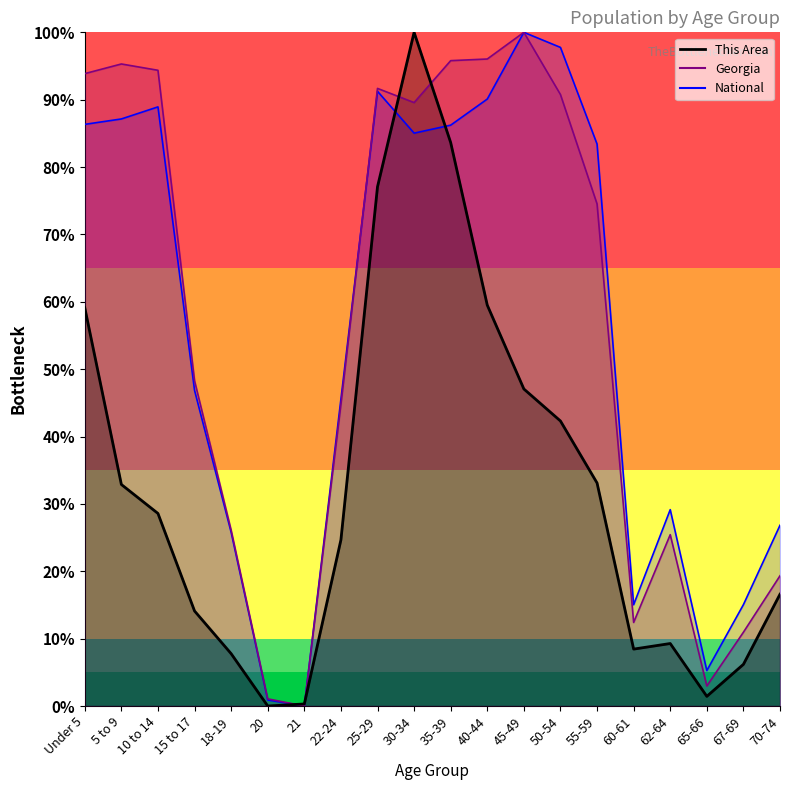

Reading right to left, what are all the values shown in this chart?

This Area: 16.6	6.2	1.4	9.3	8.4	33.1	42.3	47.1	59.5	83.6	100.0	77.1	24.7	0.3	0.0	7.8	14.1	28.6	32.9	59.1
Georgia: 19.3	11.0	3.0	25.4	12.4	74.5	90.8	100.0	96.0	95.8	89.6	91.7	44.8	0.0	1.1	26.1	48.3	94.4	95.3	93.9
National: 26.8	15.0	5.3	29.1	15.0	83.4	97.8	100.0	90.1	86.2	85.0	91.2	45.5	0.0	0.9	25.8	46.9	88.9	87.1	86.3